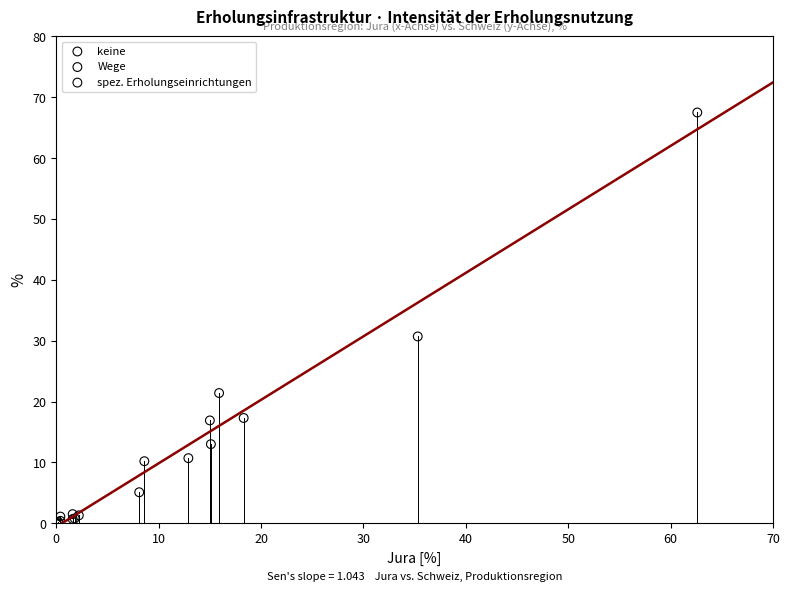

Which series has the widest spread of Y values?

keine